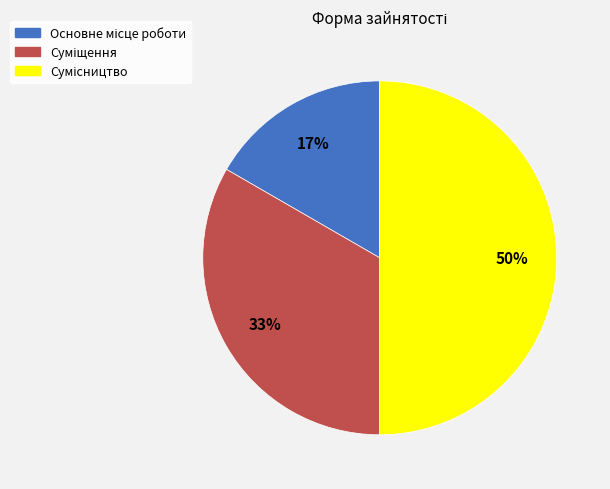

To the nearest percent, what is the average slice percentage?

33%